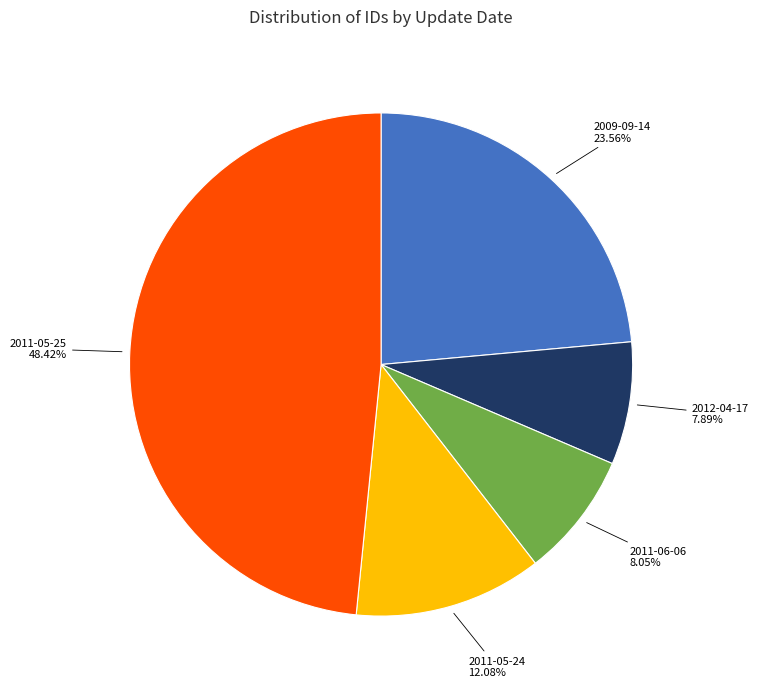

The 2011-05-25 slice represents 1% of the pie. True or false?

False